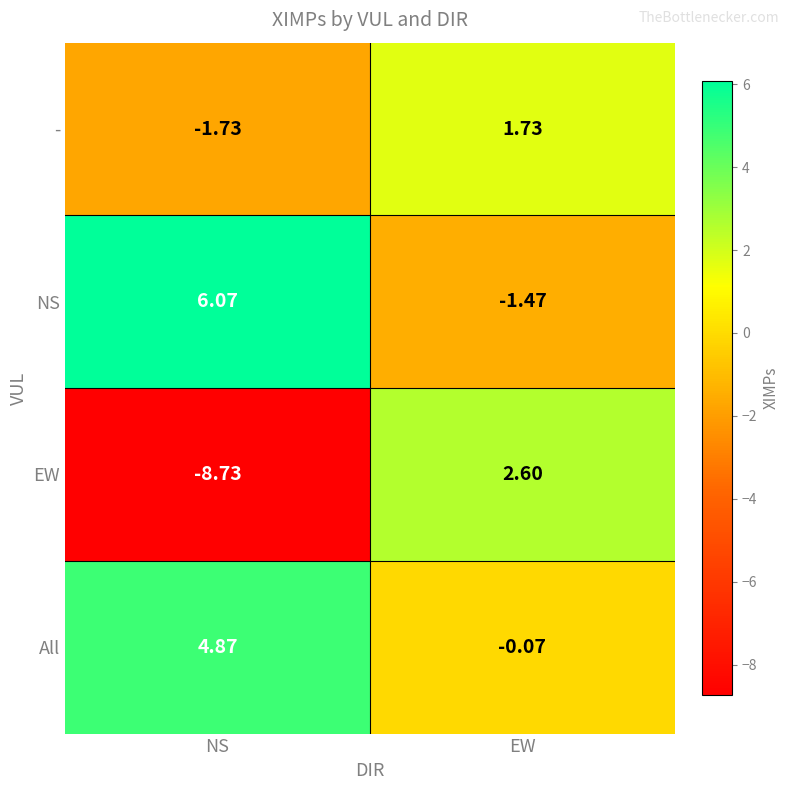

Rank the series by their maximum value, from lowest to highest.

-, EW, All, NS